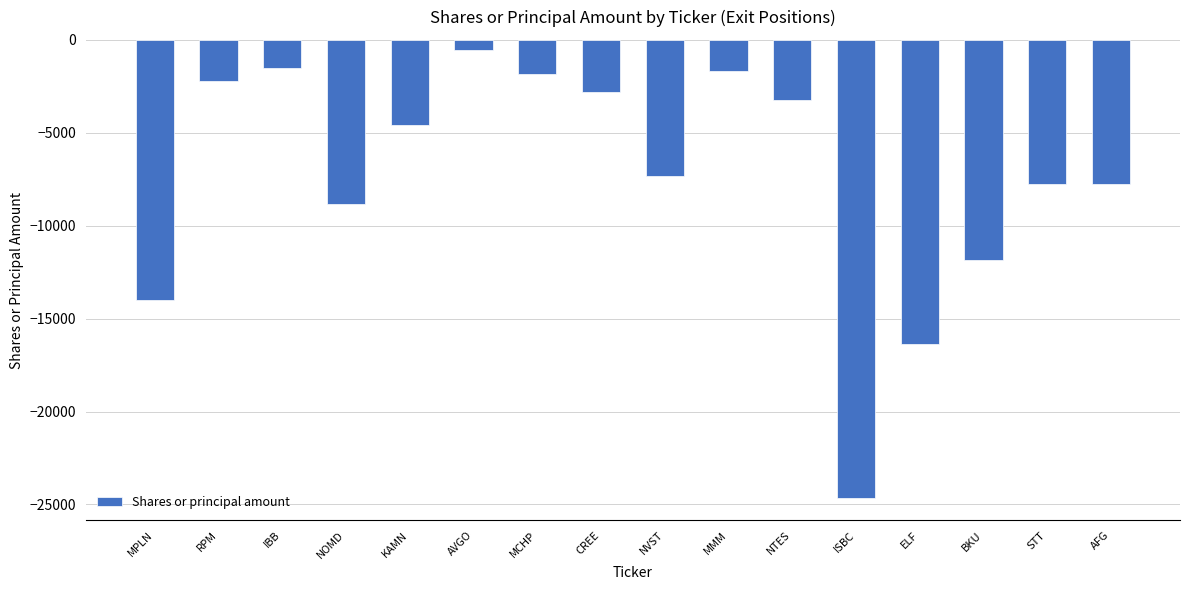

How many categories are shown in the chart?

16